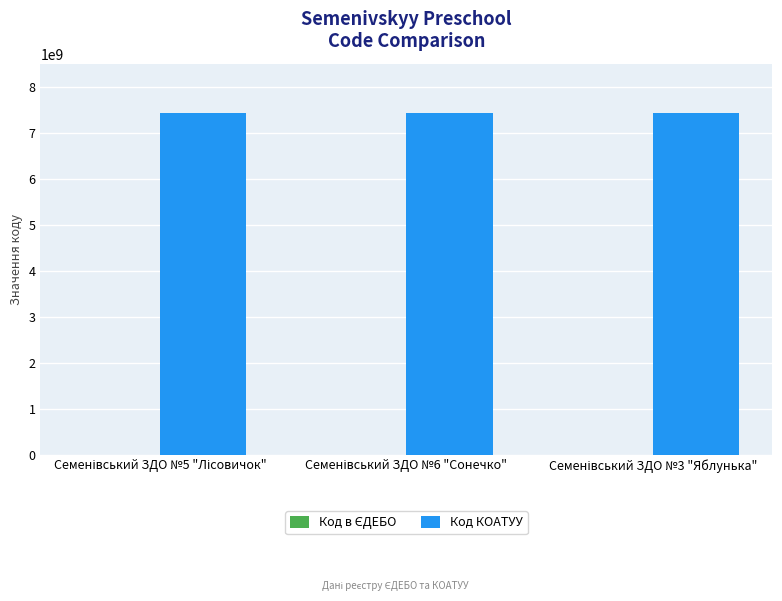

Which series has the largest total across all categories?

Код КОАТУУ